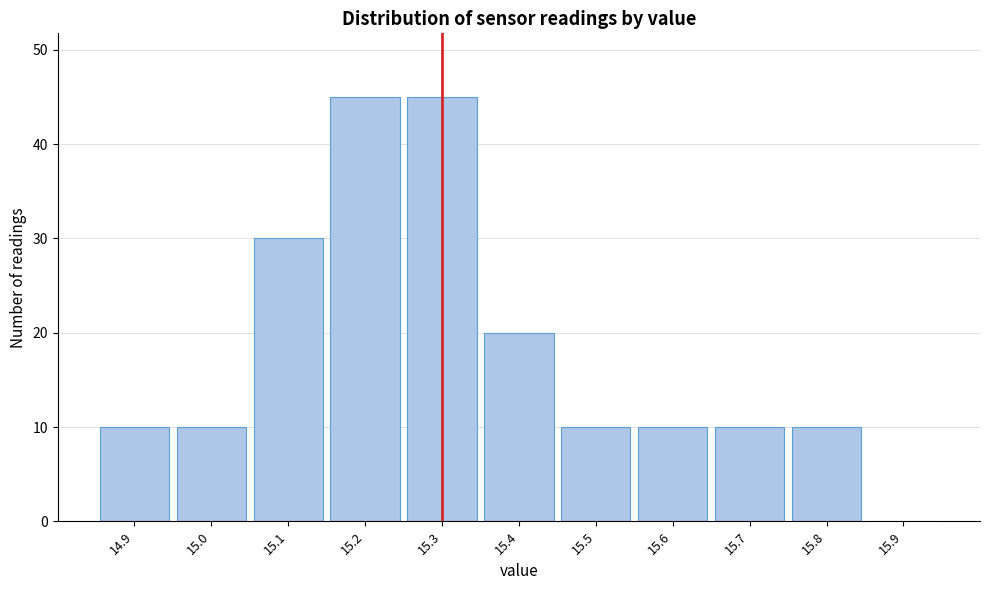

Reading left to right, transcribe this chart: for each bar, give the range it covers on the x-axis and its height. The values are not printed on the chart, so give them approximately, as read against the axis.

14.85 to 14.95: 10
14.95 to 15.05: 10
15.05 to 15.15: 30
15.15 to 15.25: 45
15.25 to 15.35: 45
15.35 to 15.45: 20
15.45 to 15.55: 10
15.55 to 15.65: 10
15.65 to 15.75: 10
15.75 to 15.85: 10
15.85 to 15.95: 0